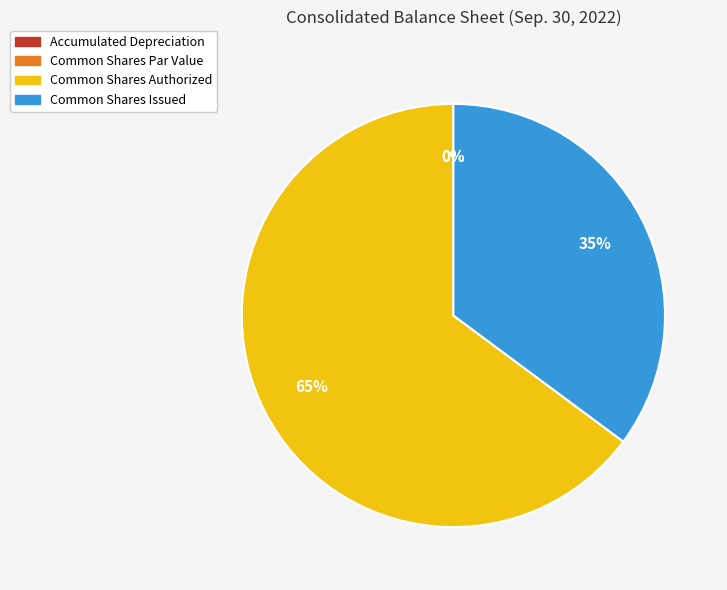

What is the change in value from Accumulated Depreciation to Common Shares Authorized?

+1359996320.0